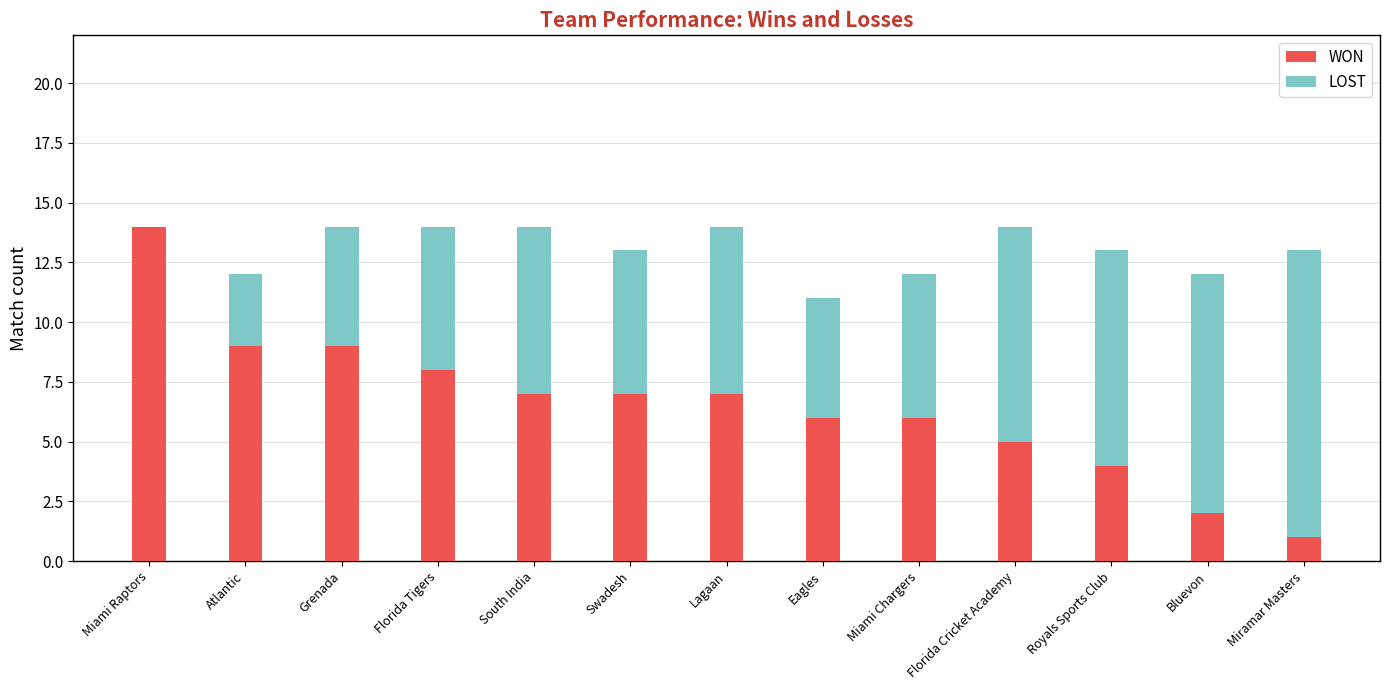

At which label does WON reach its peak?

Miami Raptors